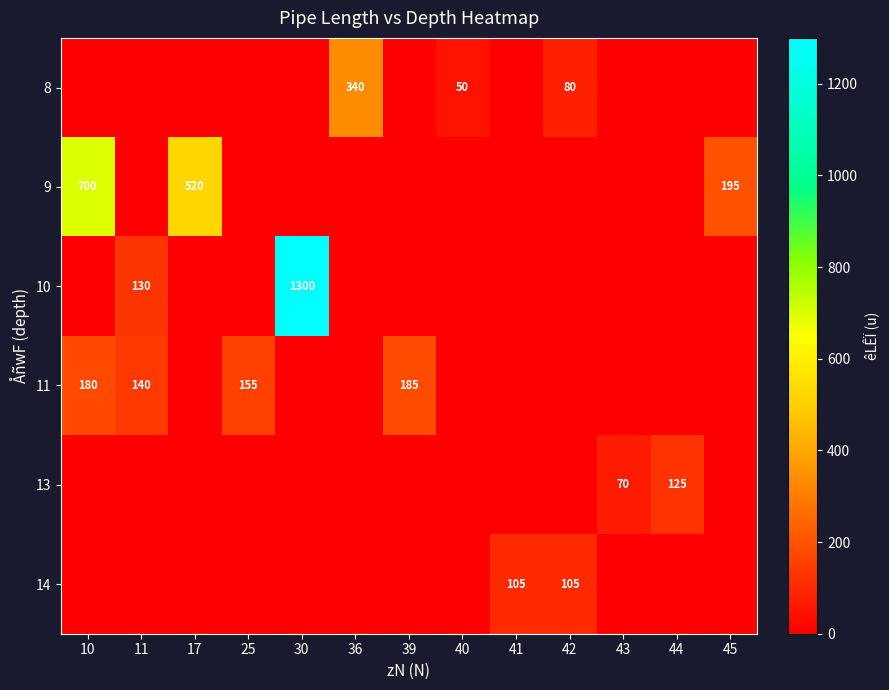

Is it true that 13 equals 70 at 43?

True